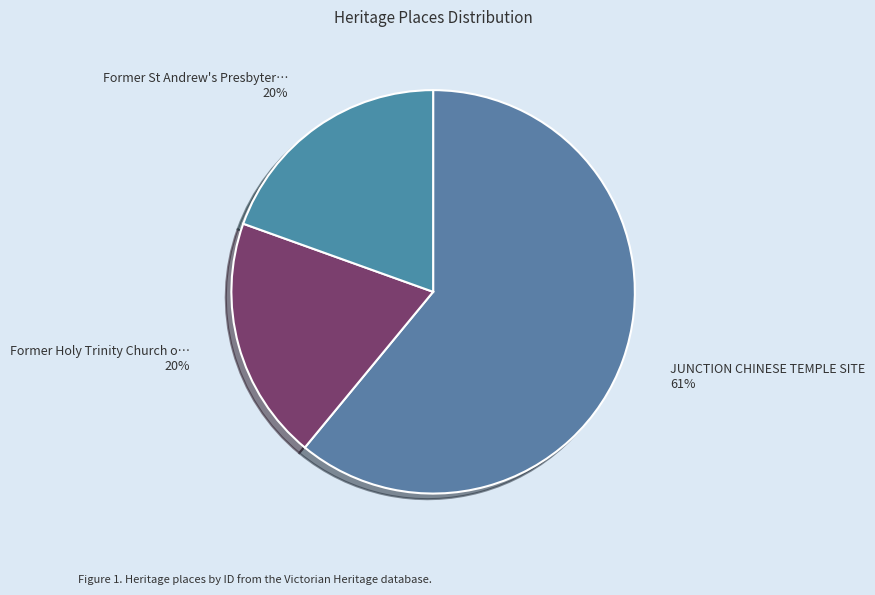

Count the number of slices in the pie.

3